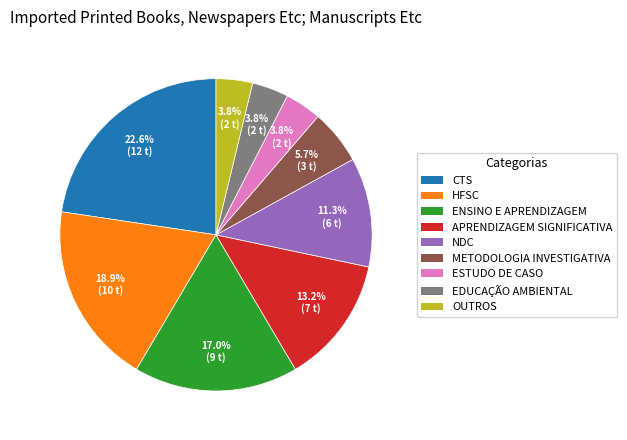

Is it true that HFSC is 19% of the pie?

True